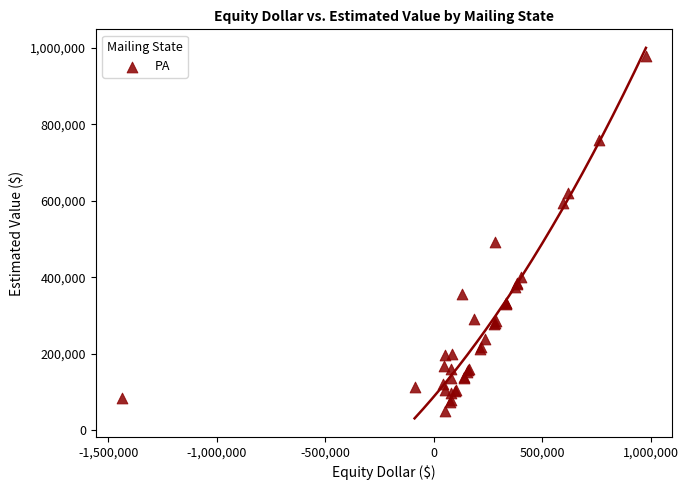

What Y value in the scatter plot is closest to 514520?

491406